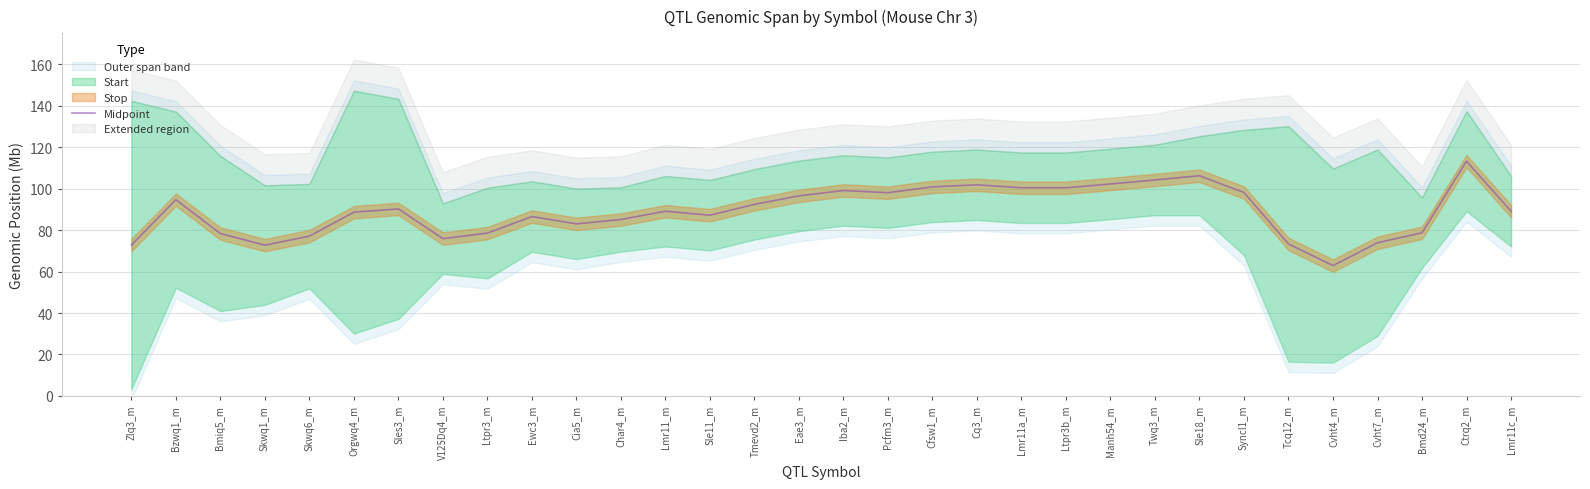

What is the sum of all values?

2852.5